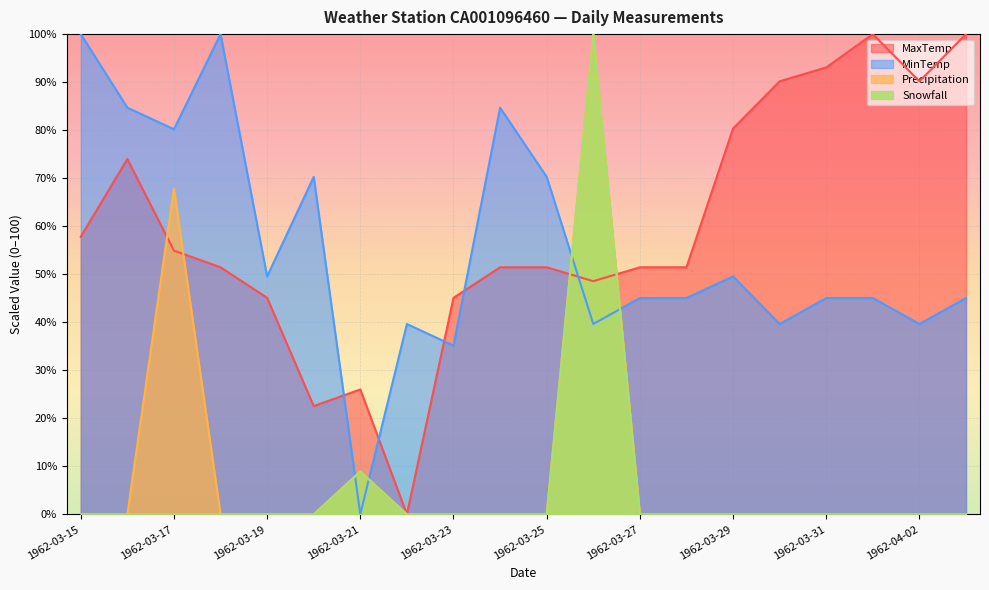

At how many categories does at least one series exceed 73?

12